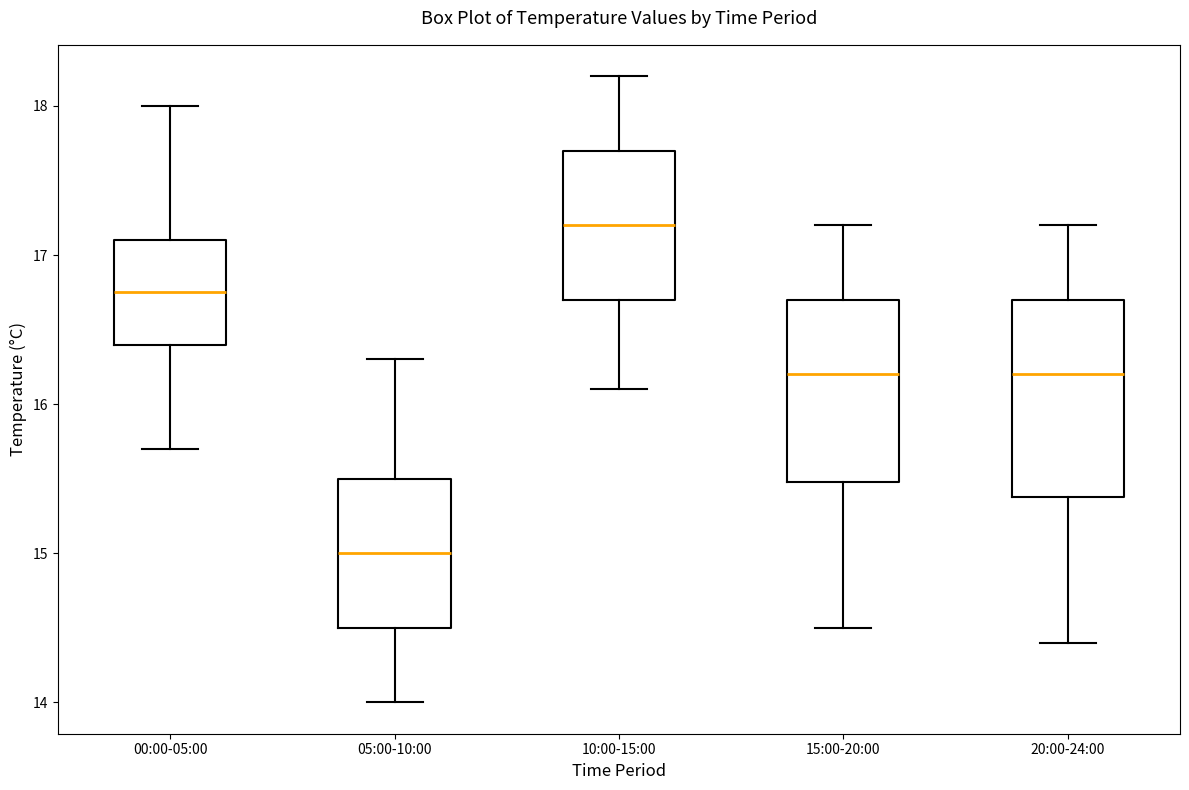

Which box's median line is the lowest?

05:00-10:00